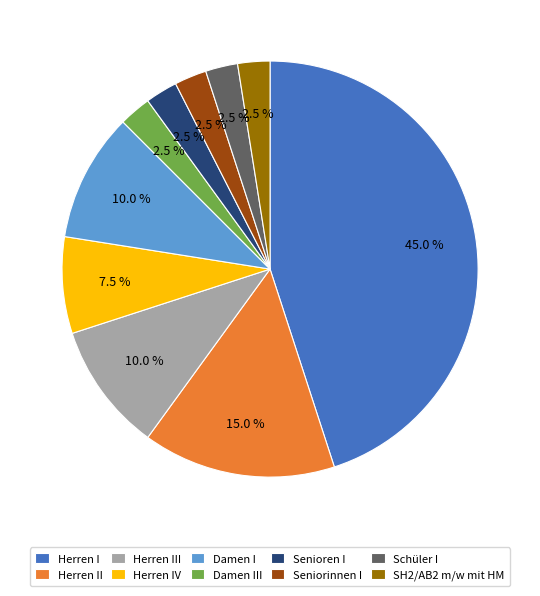

Does any single category account for the majority?

No